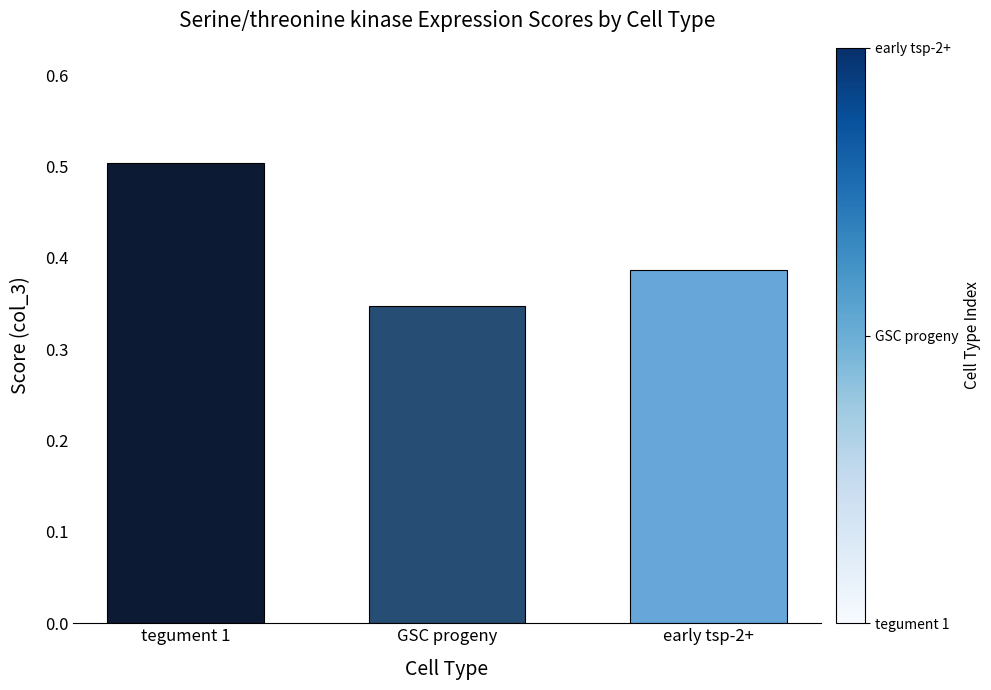

How many data points does each series have?

3